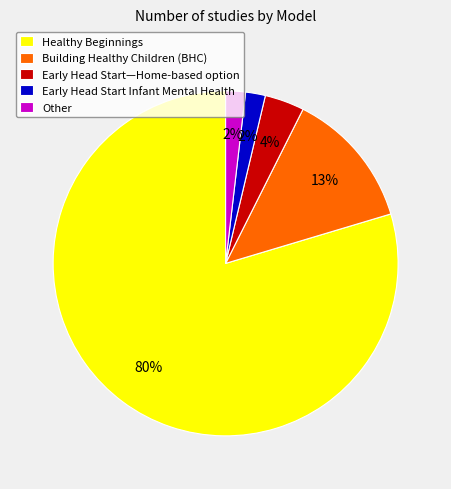

To the nearest percent, what percentage of the pie is Building Healthy Children (BHC)?

13%